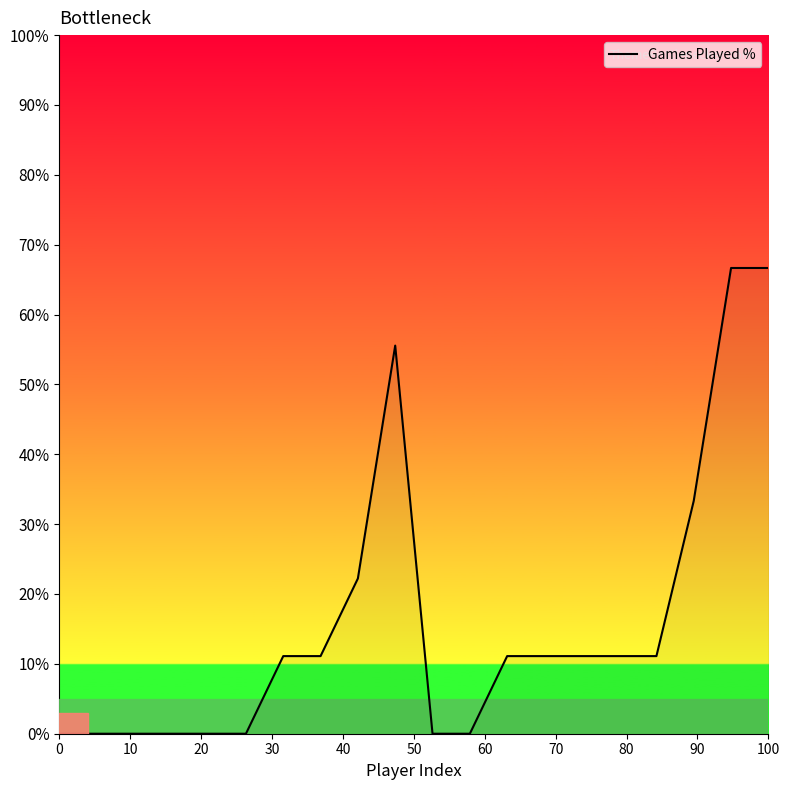

What is the difference between the maximum and minimum values?

0.7